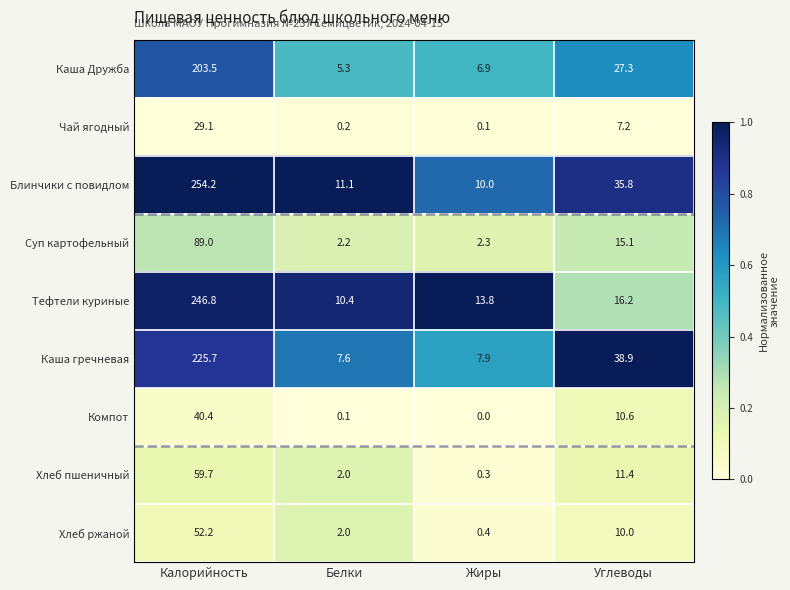

The value of Блинчики с повидлом at Углеводы is 46.9. True or false?

False